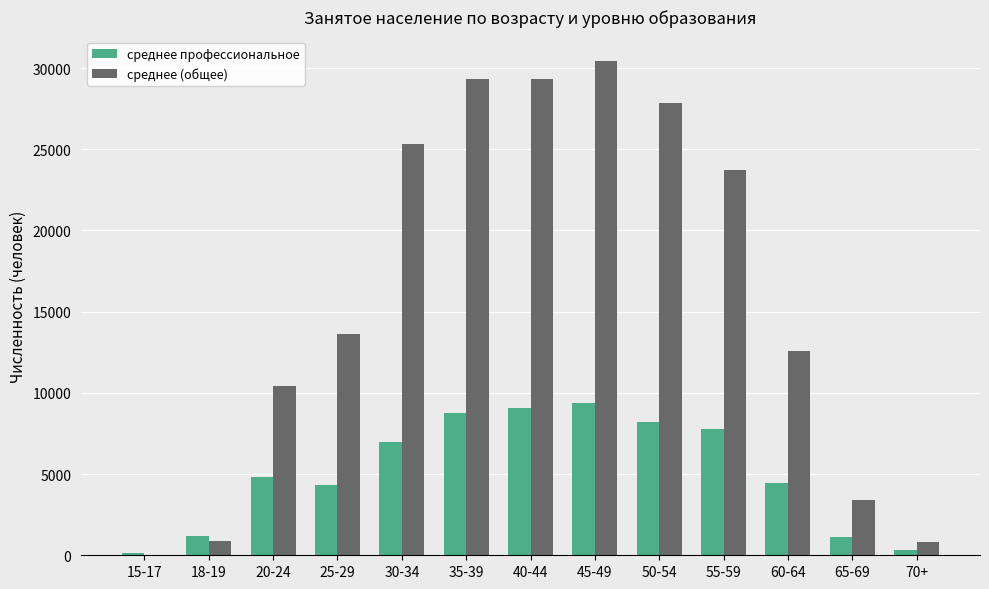

Which series has the largest total across all categories?

среднее (общее)